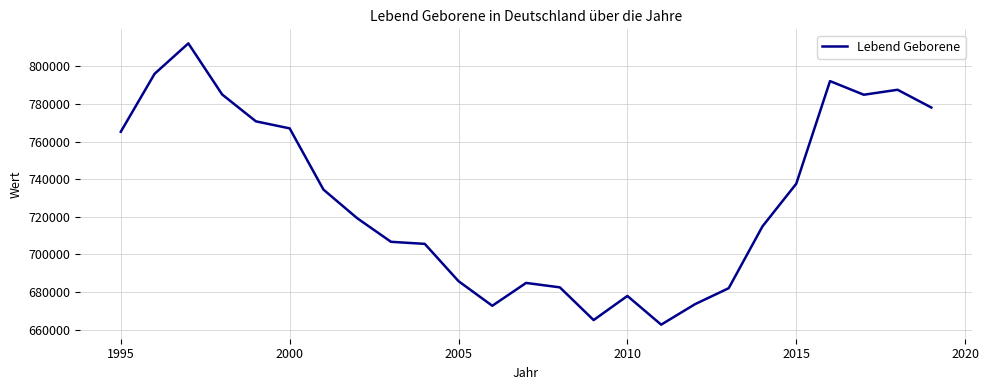

What is the greatest value displayed?

812170